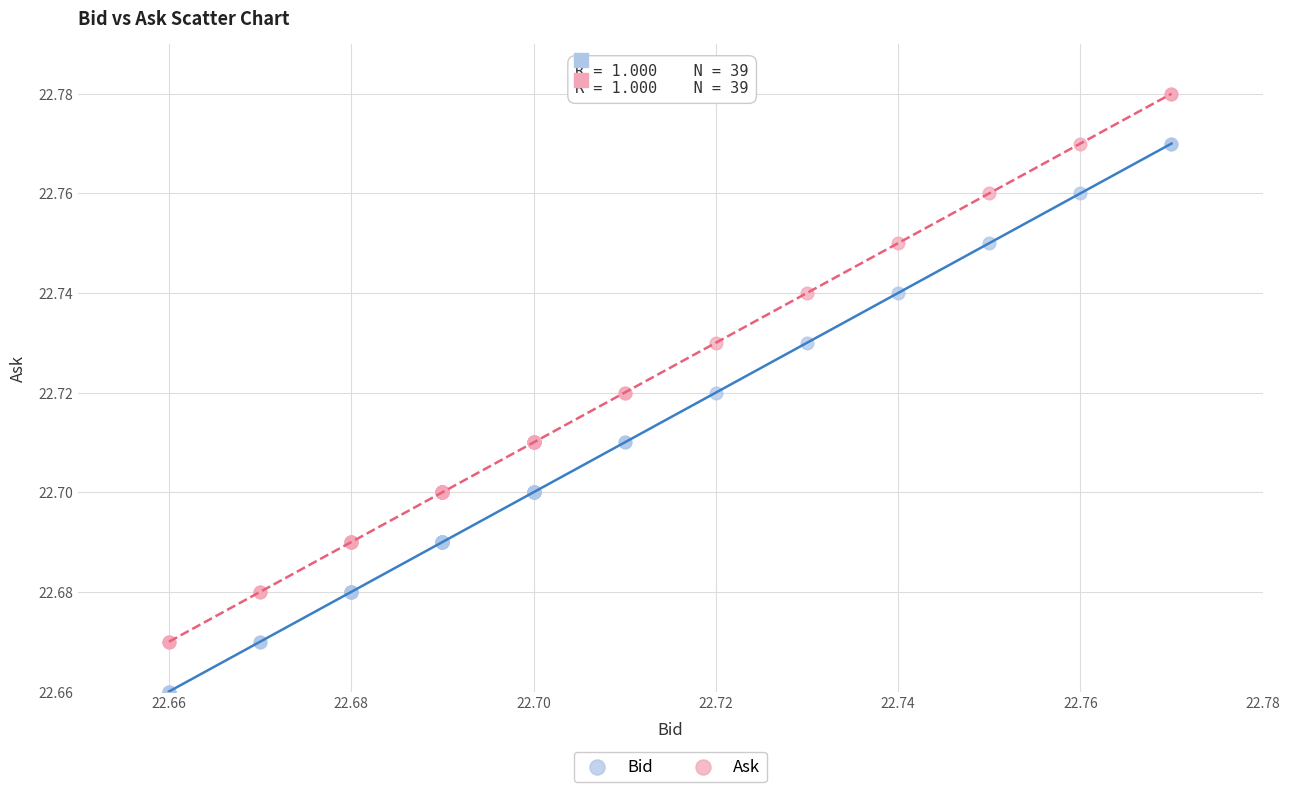

Which series reaches the minimum Y coordinate?

Bid